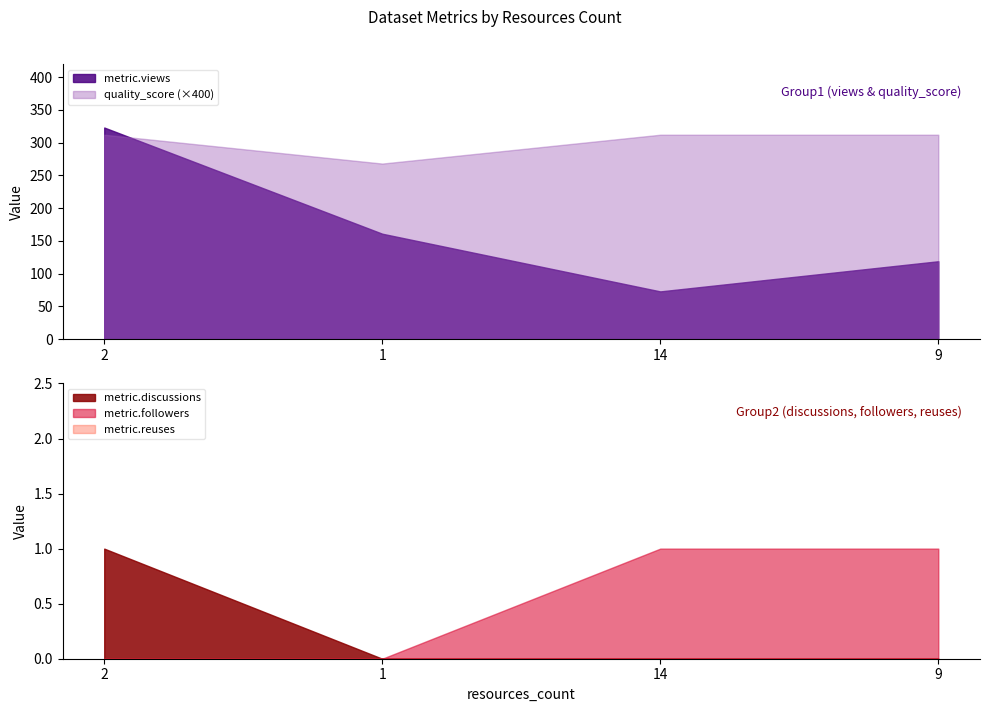

What position from the right is 14?

2